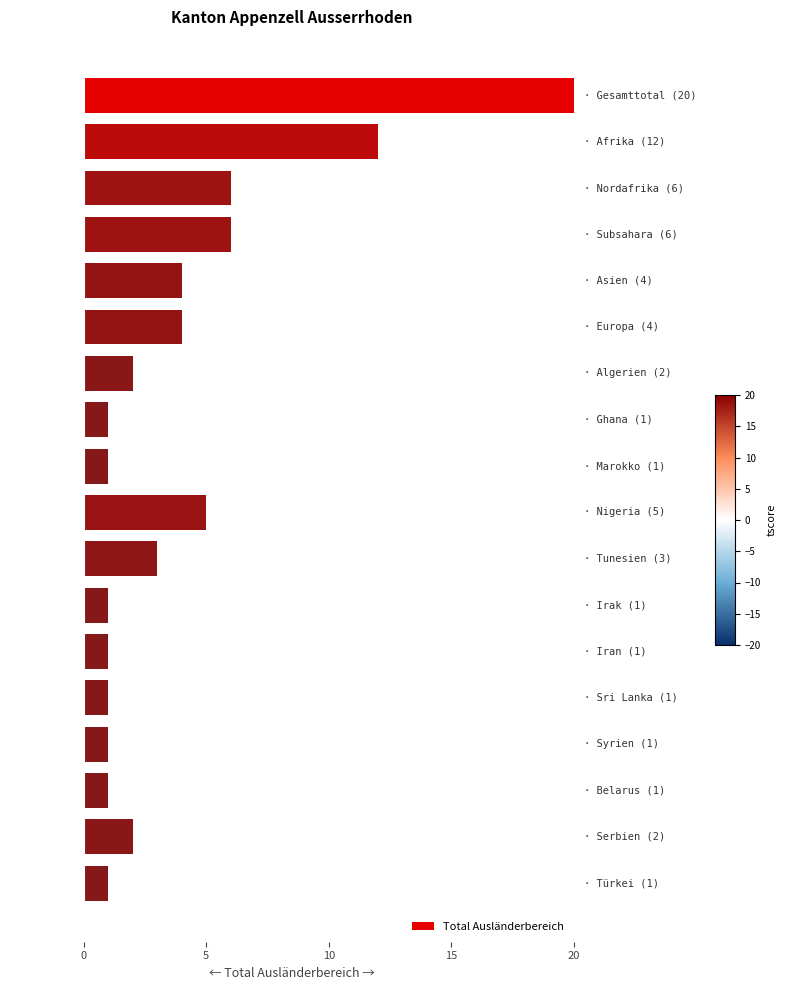

Reading bottom to top, transcribe all the data shown in this chart.

1	2	1	1	1	1	1	3	5	1	1	2	4	4	6	6	12	20